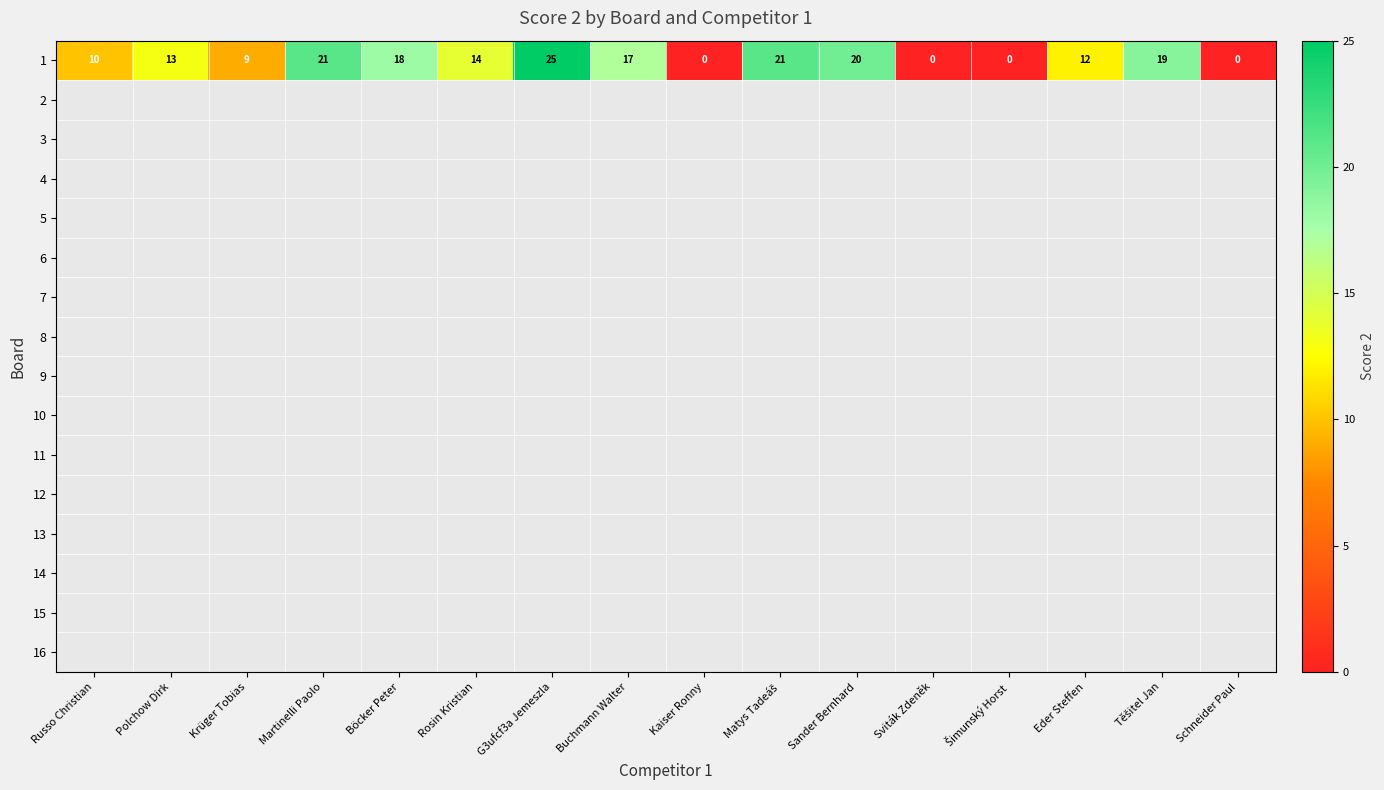

What is the sum of the values at Böcker Peter and G3ufcf3a Jemeszla?

43